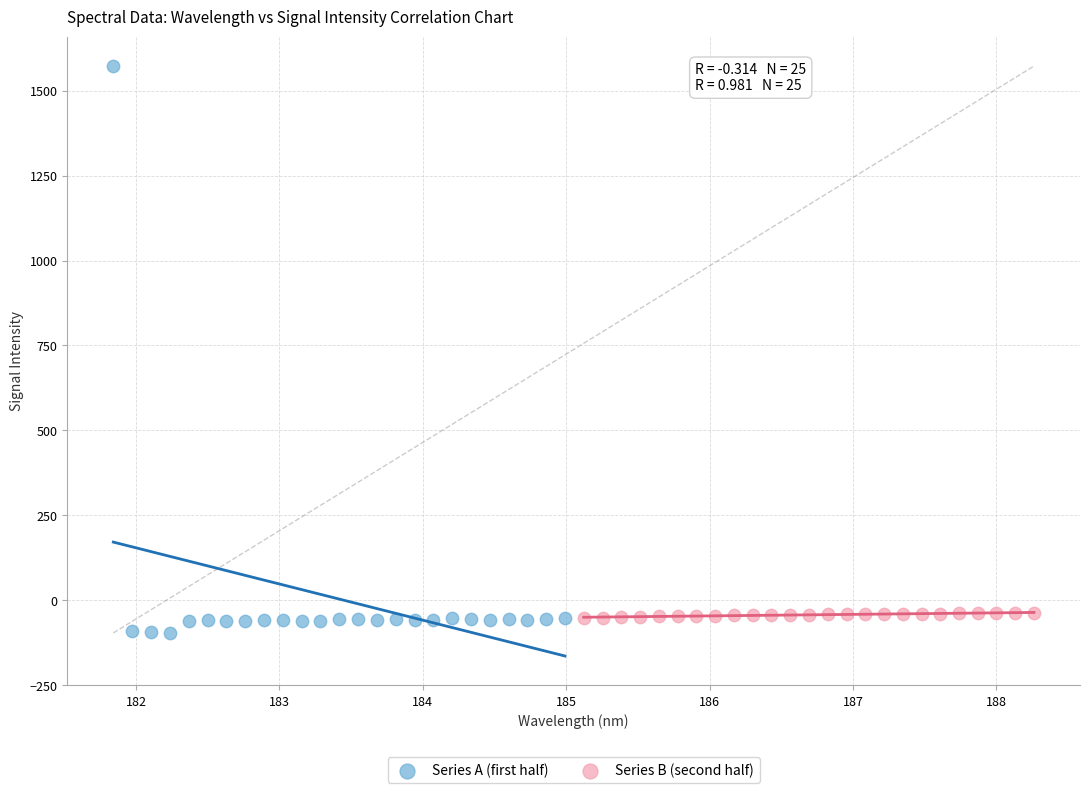

Which series reaches the maximum Y coordinate?

Series A (first half)